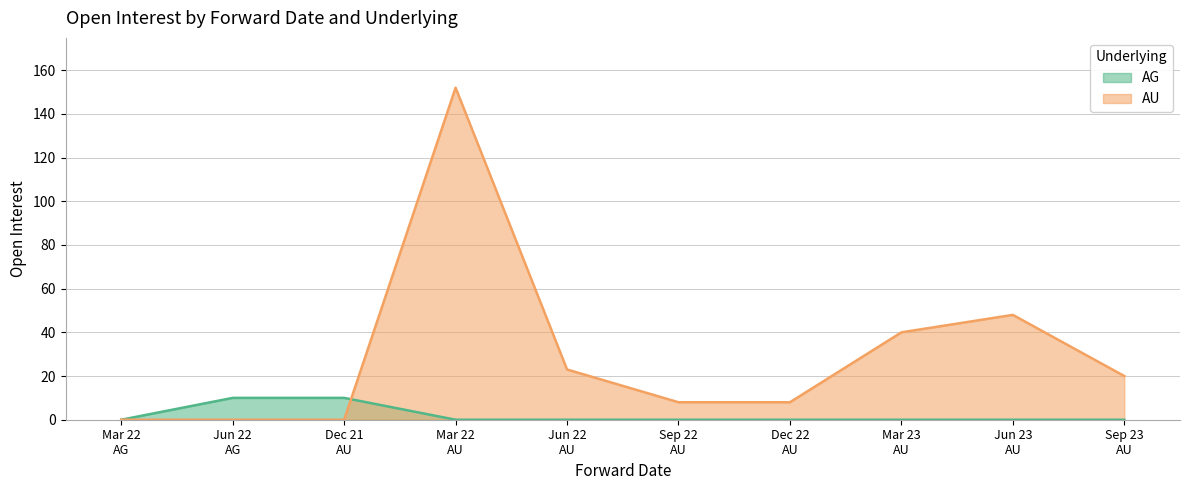

List the series in order of their overall mean, highest first.

AU, AG